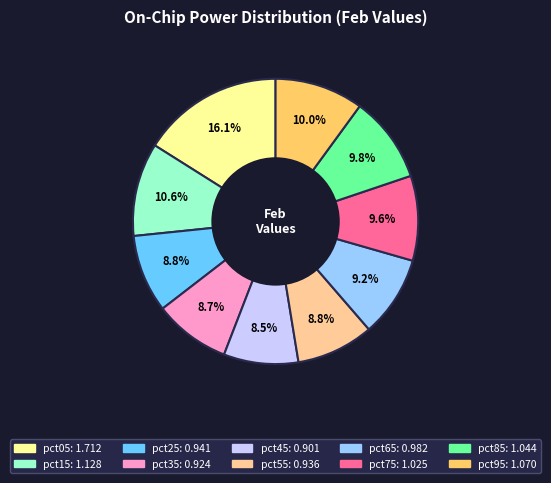

To the nearest percent, what percentage of the pie is pct95?

10%